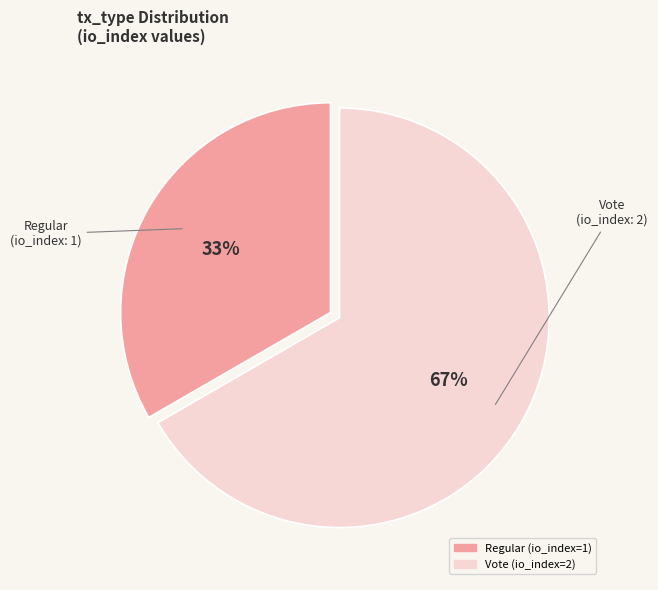

Rank the categories by value from lowest to highest.

Regular, Vote